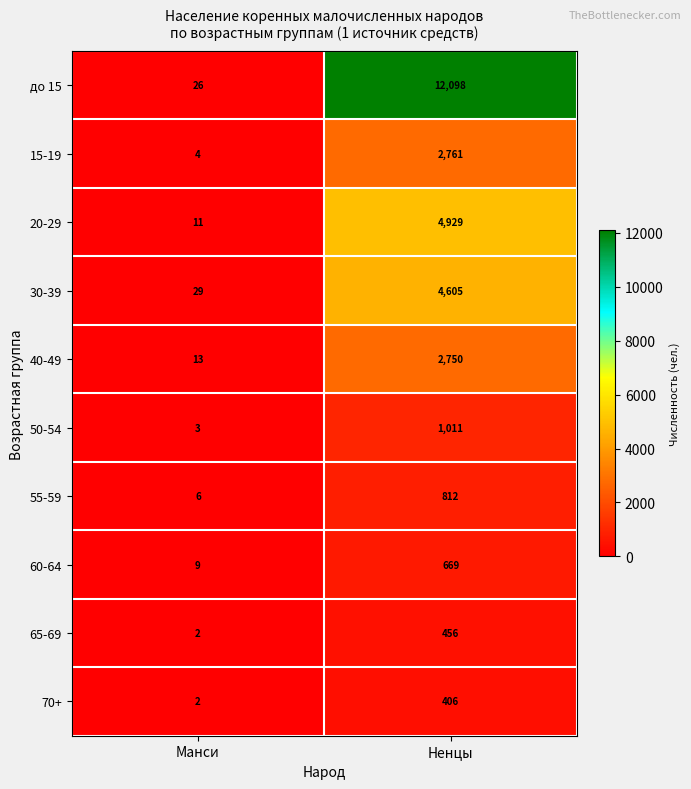

What is the total value across all series at Ненцы?

30497